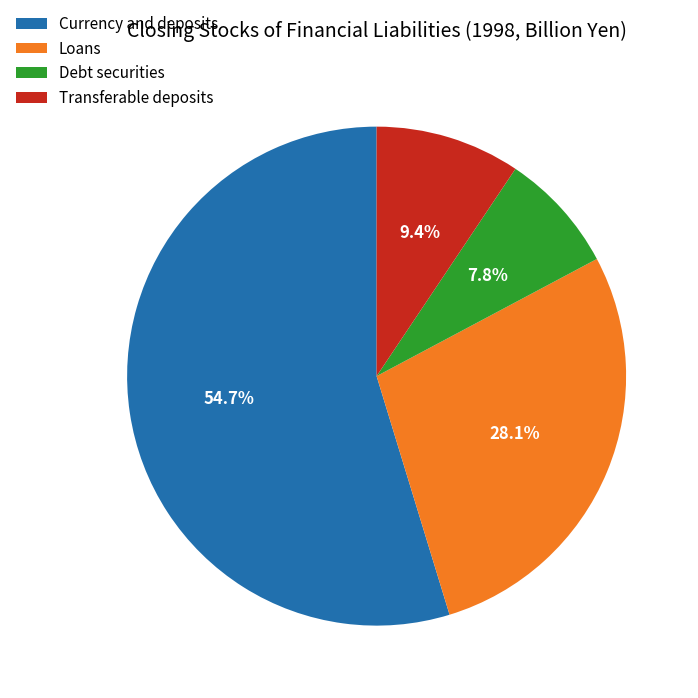

Which has a higher value, Currency and deposits or Transferable deposits?

Currency and deposits